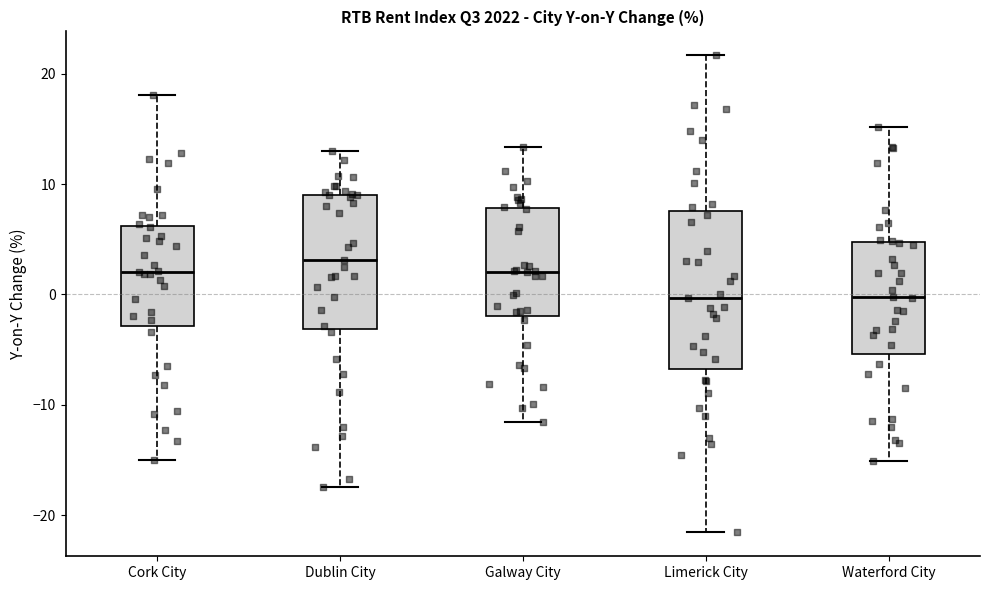

Where does the median line of the box for Galway City sit on the y-axis? The values are not printed on the chart, so give them approximately, as read against the axis.

2